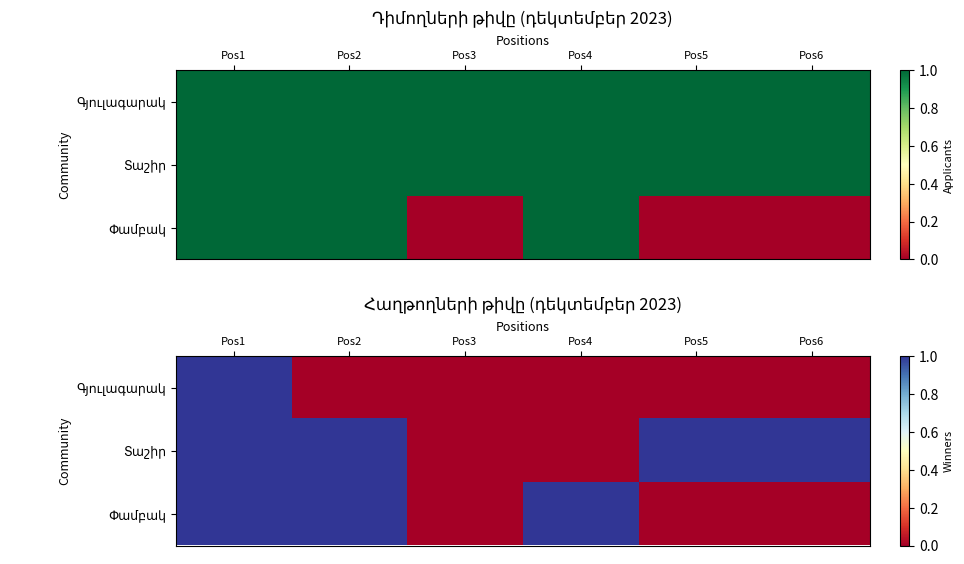

True or false: Փամբակ has a value of 1 at Pos4.

True